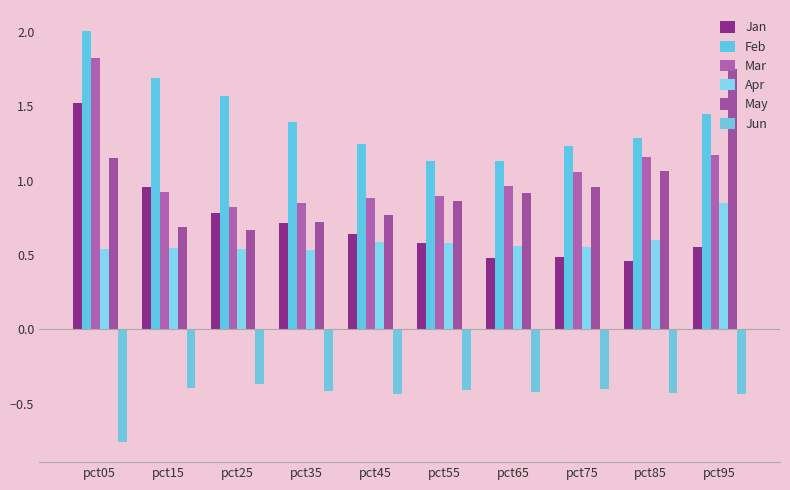

Count the number of categories in the chart.

10